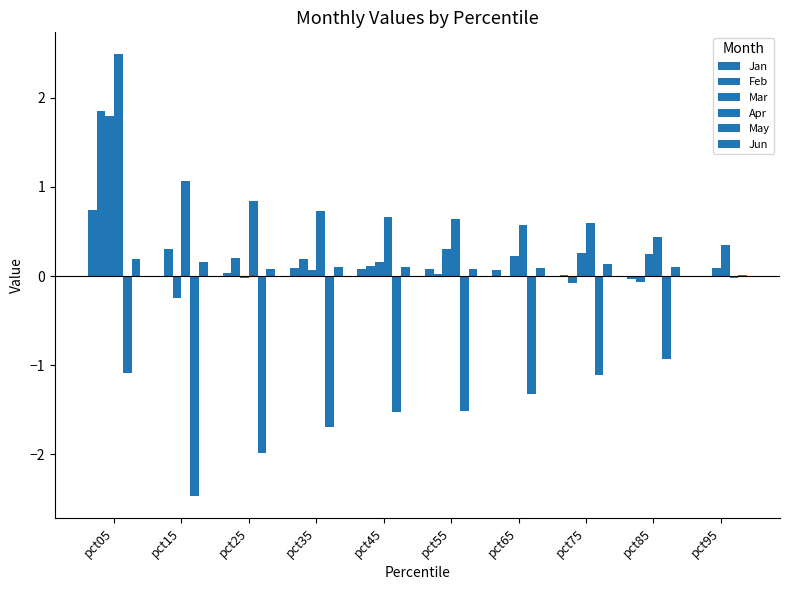

At which label does Apr reach its minimum?

pct95